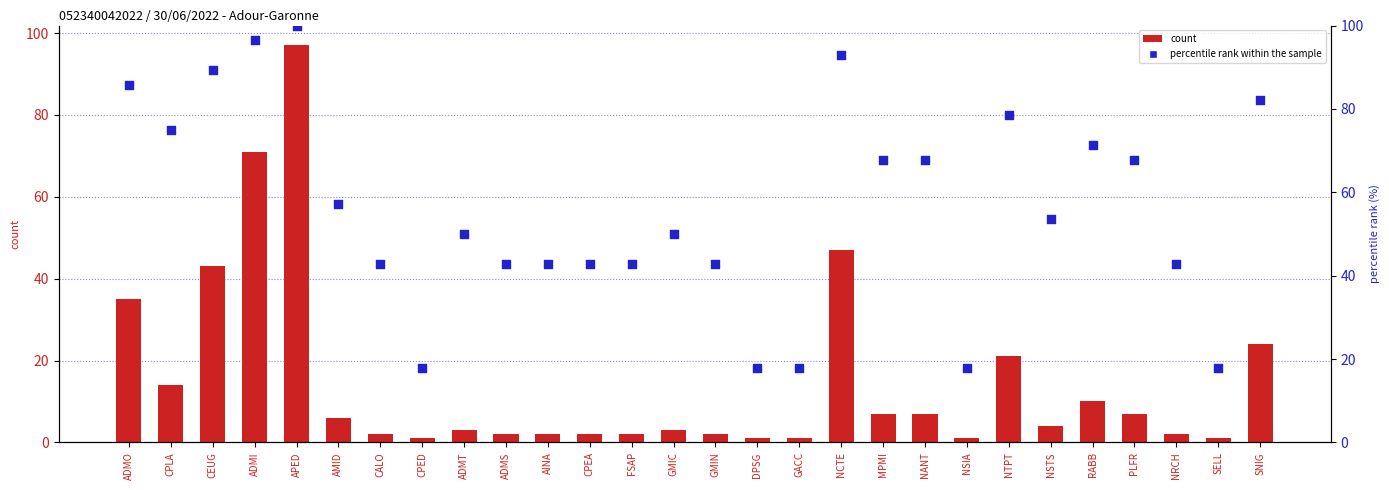

Which series has the largest total across all categories?

percentile rank within the sample